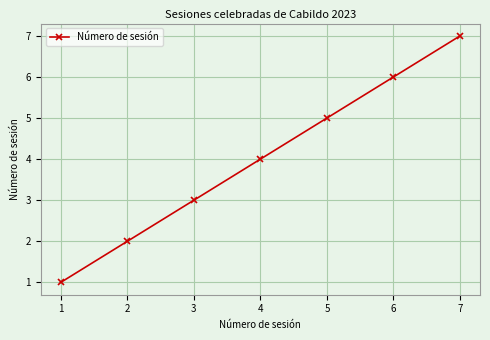

Does the chart display data point markers on the line(s)?

Yes